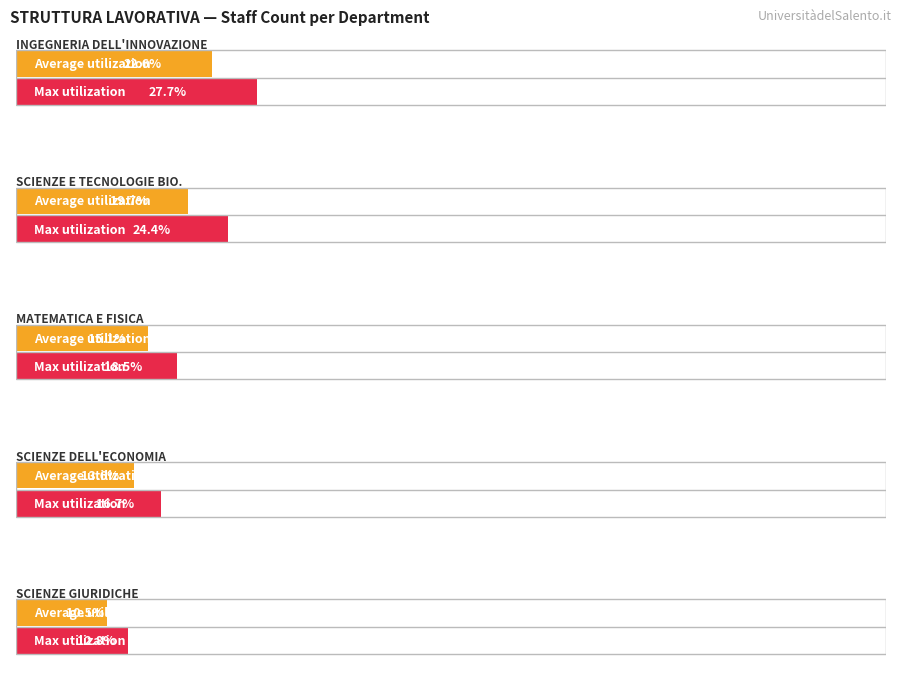

Which label corresponds to the largest value in the chart?

DIPARTIMENTO DI INGEGNERIA DELL'INNOVAZIONE